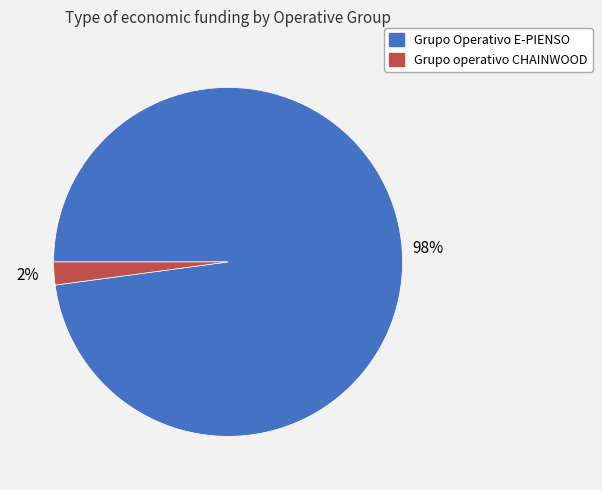

Do Grupo Operativo E-PIENSO and Grupo operativo CHAINWOOD together represent more than half of the pie?

Yes